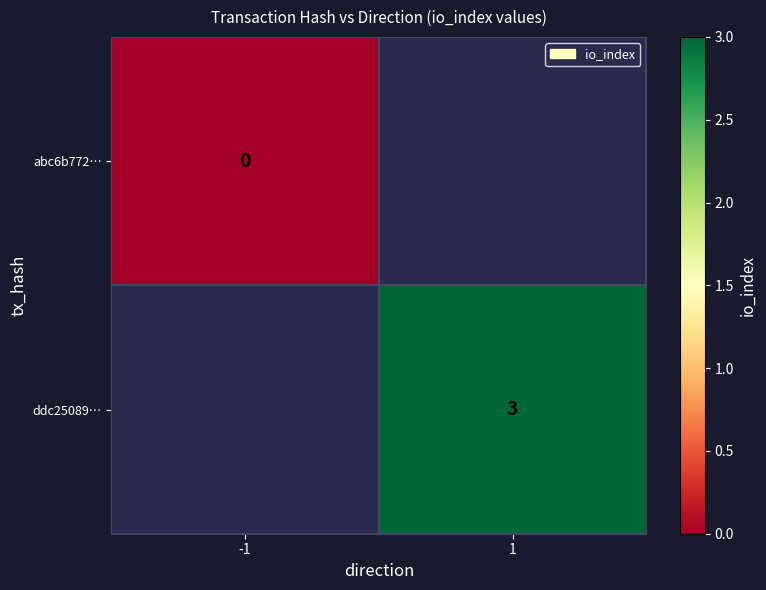

Is the value of ddc25089… at 1 greater than the value of abc6b772… at -1?

Yes